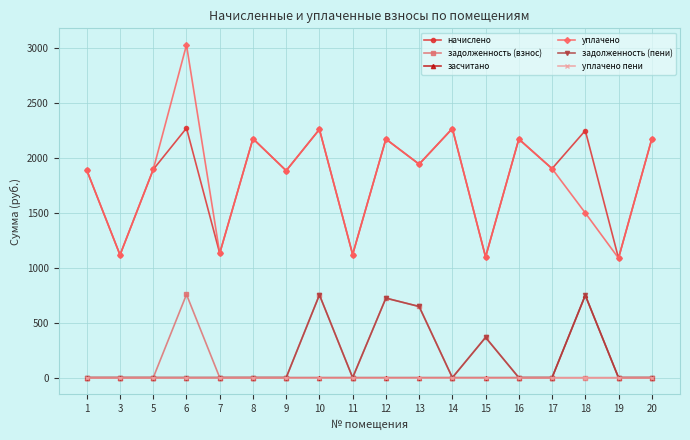

The value of задолженность (взнос) at 3 is 0.0. True or false?

True